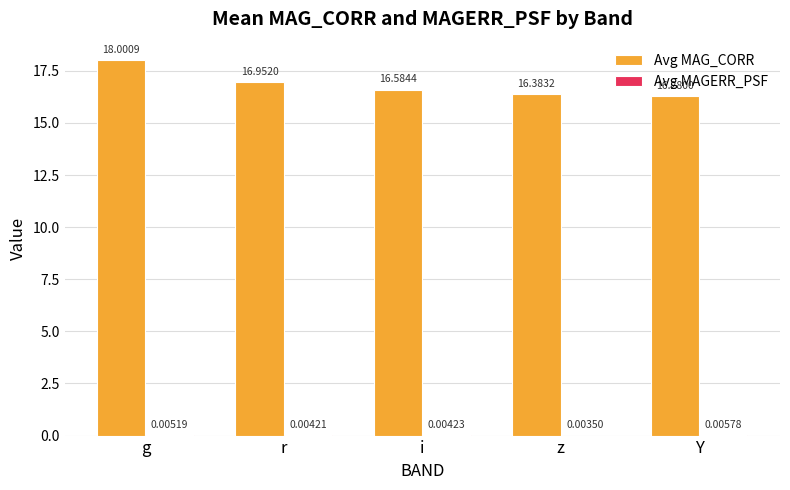

Between g and z, which series saw the biggest shift?

Avg MAG_CORR